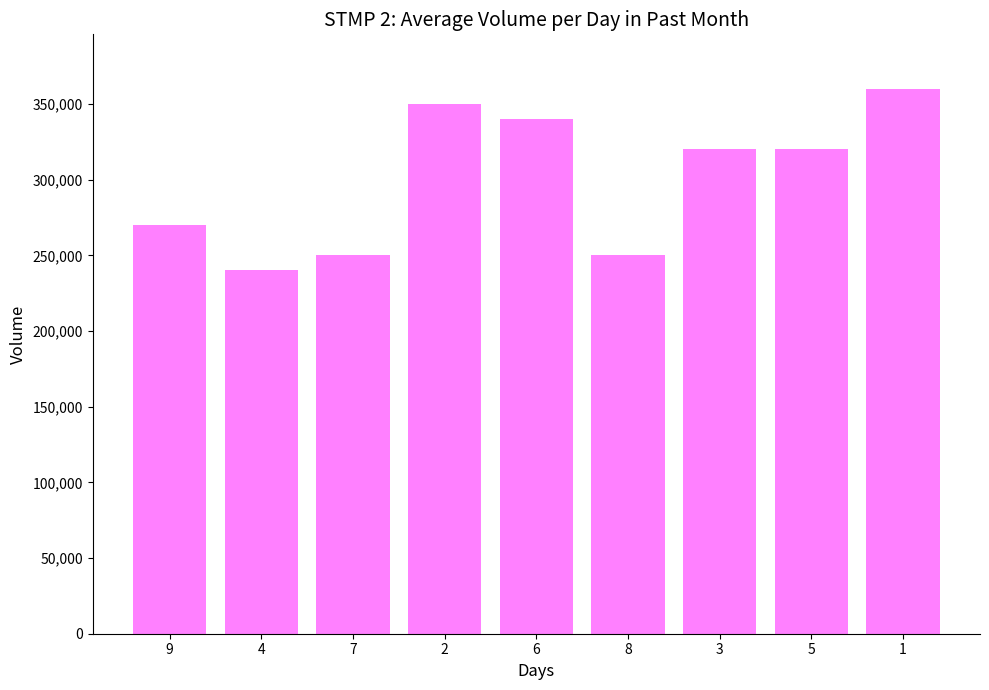

What value does the data have at 1?

360000